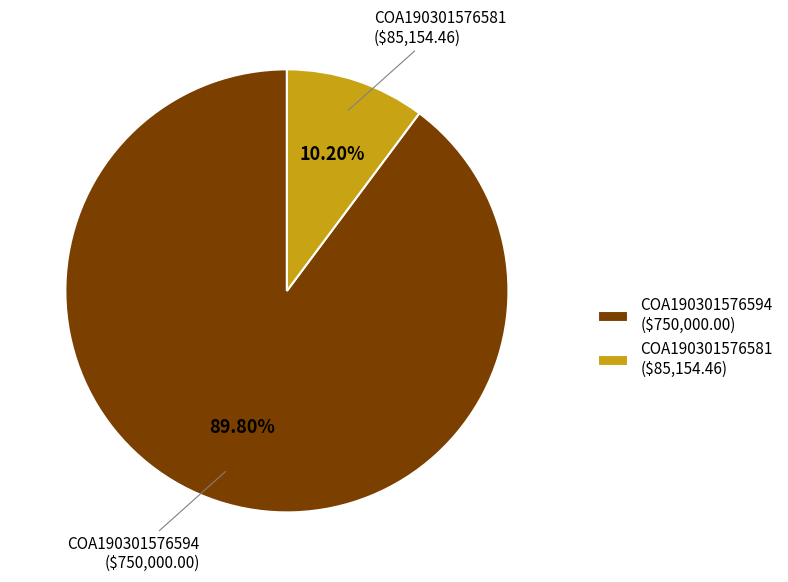

To the nearest percent, what portion does COA190301576581 represent?

10%